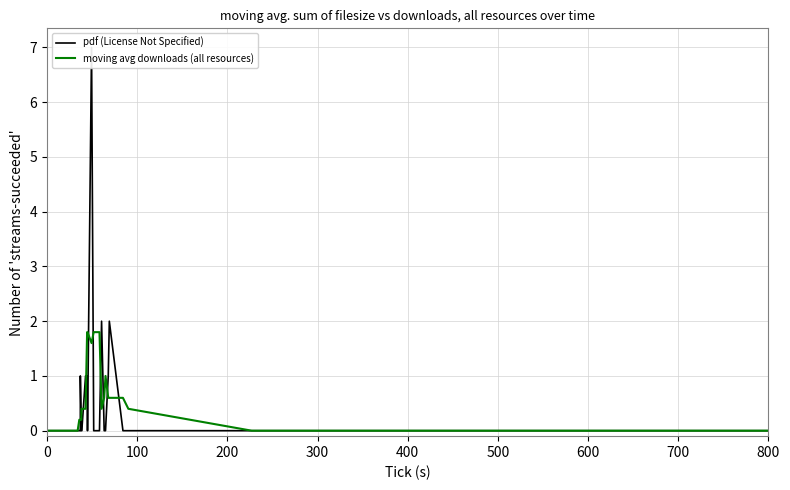

Reading left to right, transcribe all the data shown in this chart.

pdf (License Not Specified): 0.0	0.0	0.0	0.0	0.0	0.0	0.0	0.0	0.0	0.0	0.0	0.0	1.0	0.0	0.0	0.0	1.0	1.0	0.0	7.0	0.0	0.0	2.0	0.0	0.0	1.0	2.0	0.0	0.0	0.0	0.0	0.0	0.0	0.0	0.0	0.0	0.0	0.0	0.0	0.0
moving avg downloads (all resources): 0.0	0.0	0.0	0.0	0.0	0.0	0.0	0.0	0.0	0.0	0.2	0.2	0.2	0.2	0.4	0.4	0.4	1.8	1.8	1.6	1.8	1.8	0.4	0.6	1.0	0.6	0.6	0.6	0.4	0.0	0.0	0.0	0.0	0.0	0.0	0.0	0.0	0.0	0.0	0.0